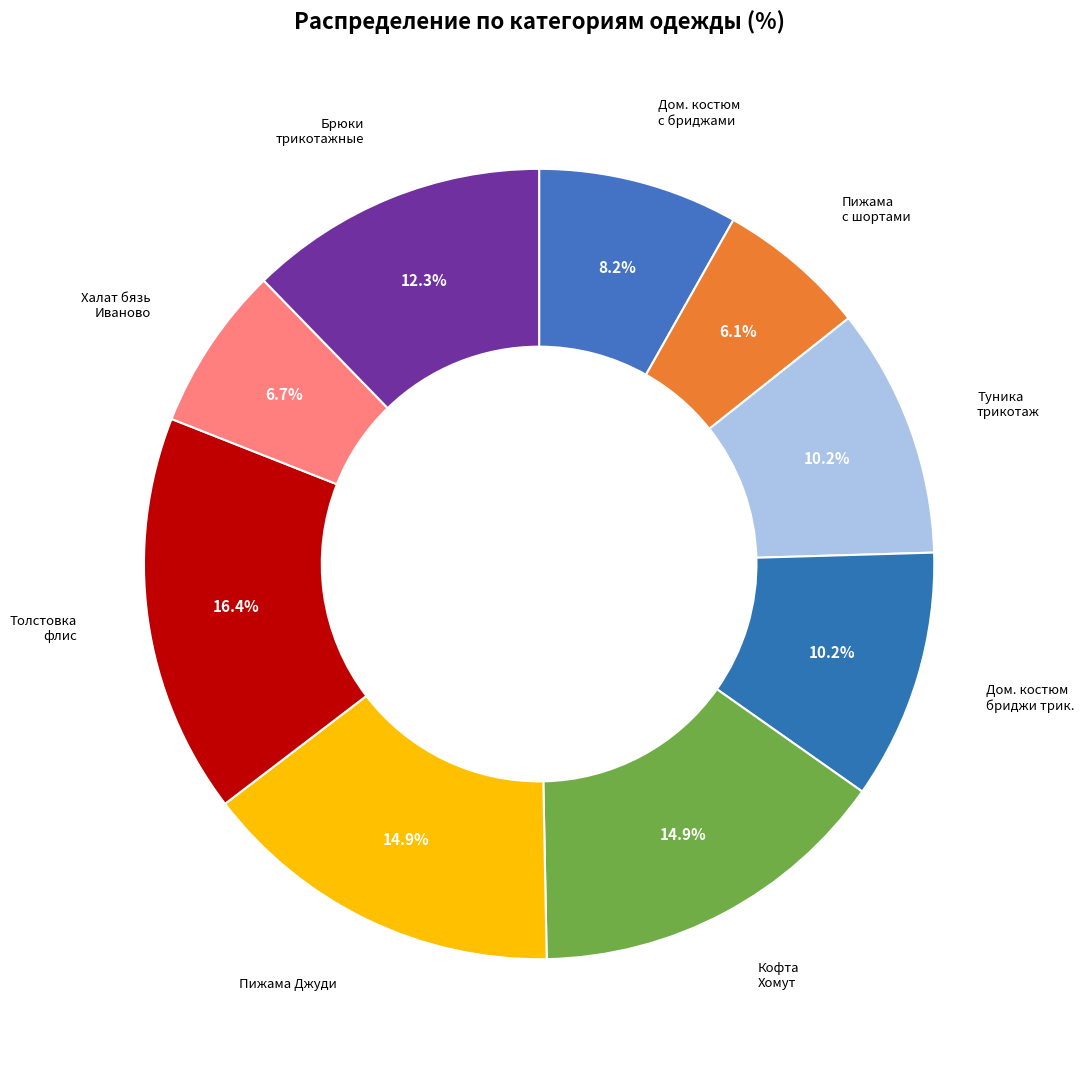

How many slices are in this pie chart?

9